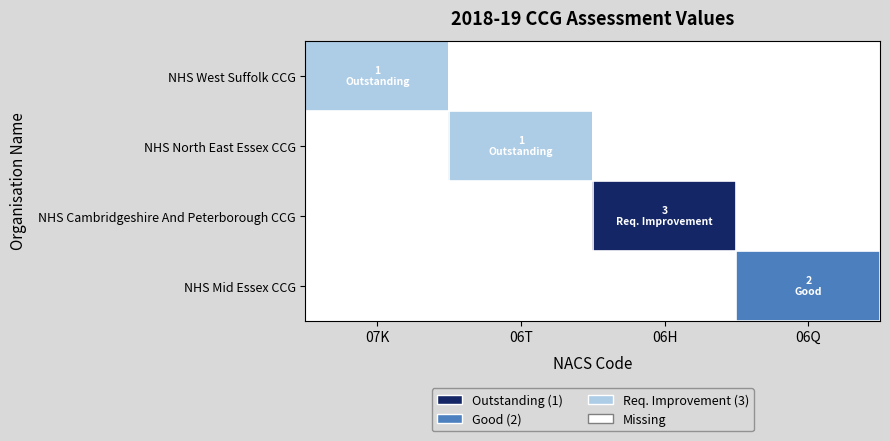

Which category has the lowest value in the NHS North East Essex CCG series?

07K